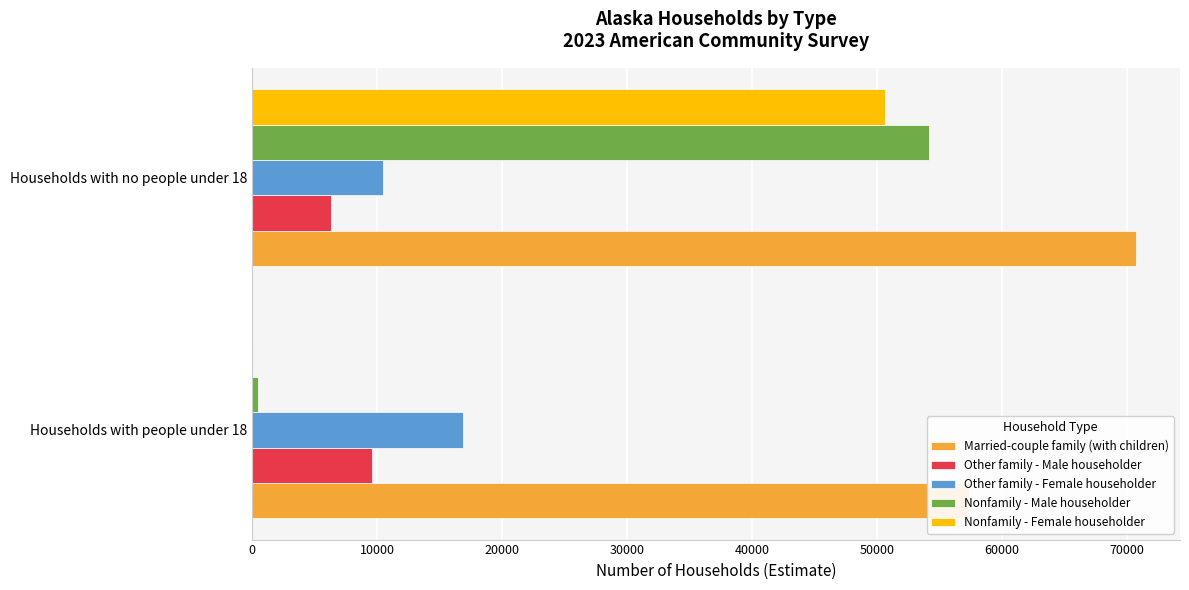

List the series in order of their peak value, highest first.

Married-couple family (with children), Nonfamily - Male householder, Nonfamily - Female householder, Other family - Female householder, Other family - Male householder